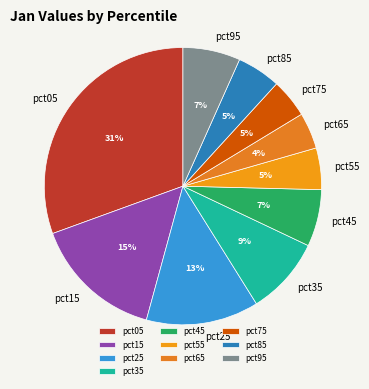

Do pct15 and pct25 together represent more than half of the pie?

No